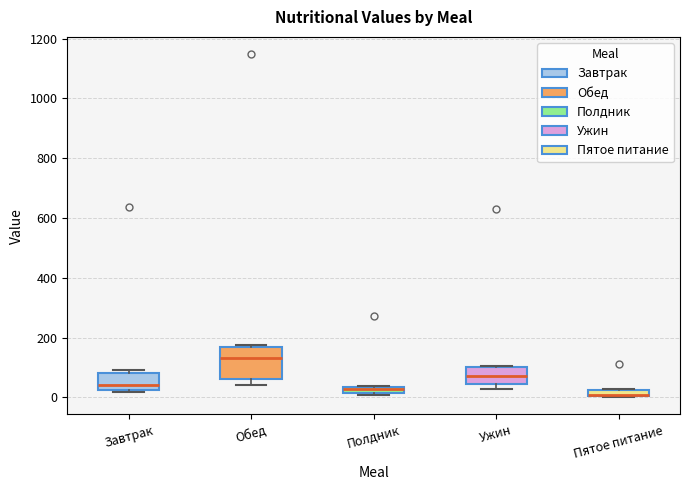

Where is the upper edge of the box for Пятое питание on the y-axis? The values are not printed on the chart, so give them approximately, as read against the axis.

20